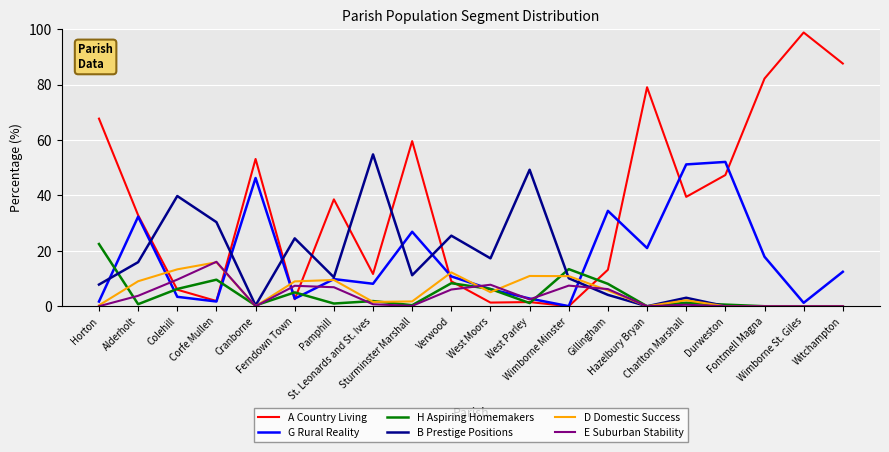

Which series has the largest range (max minus min)?

A Country Living